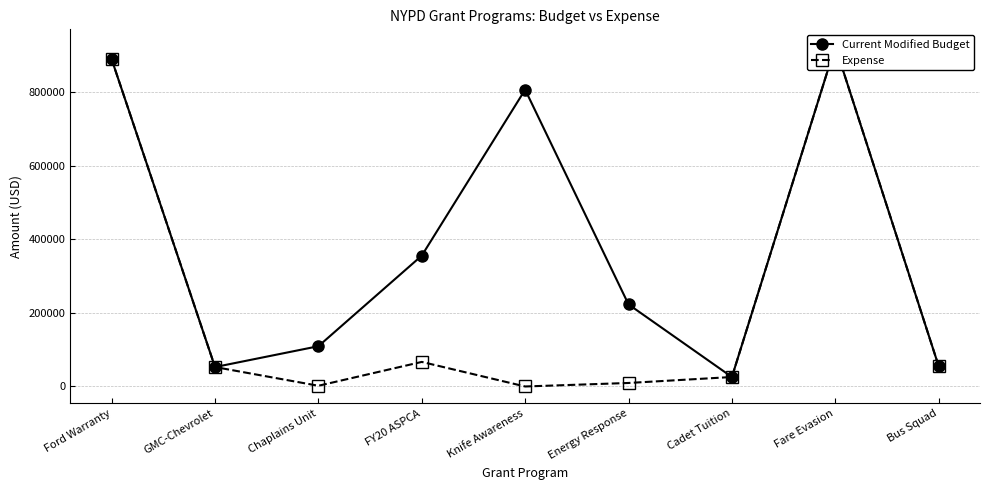

What is the value of the Expense point at the 4th from the left?

66833